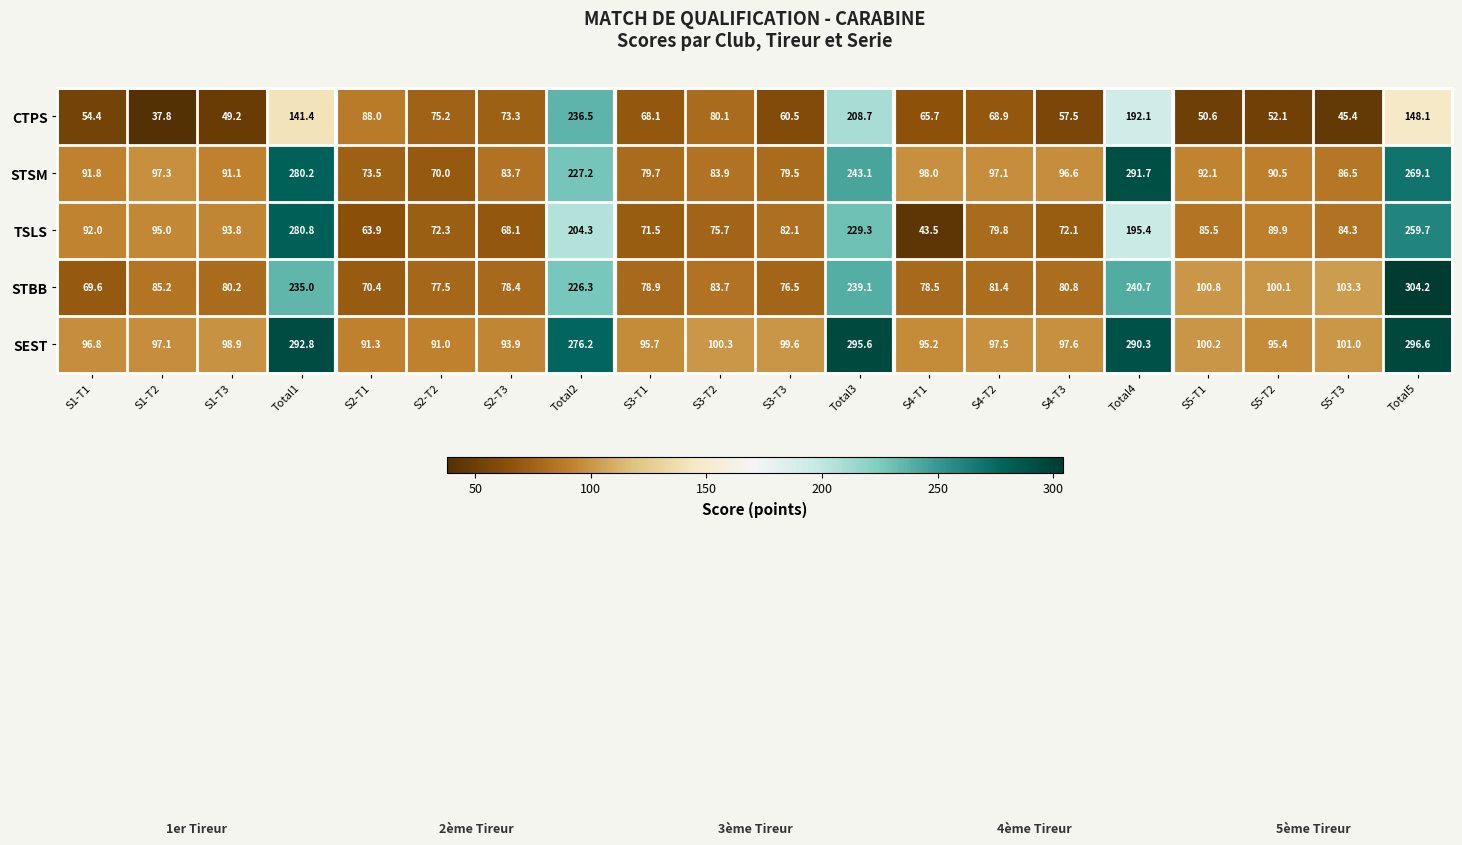

Which category has the highest value across all series?

Total5